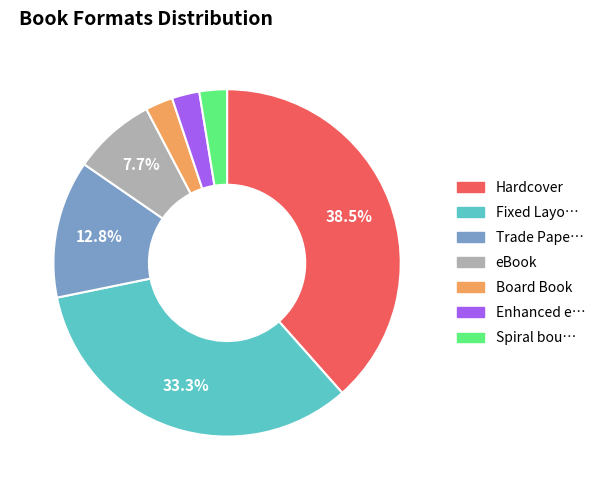

Is there a majority slice in this chart?

No